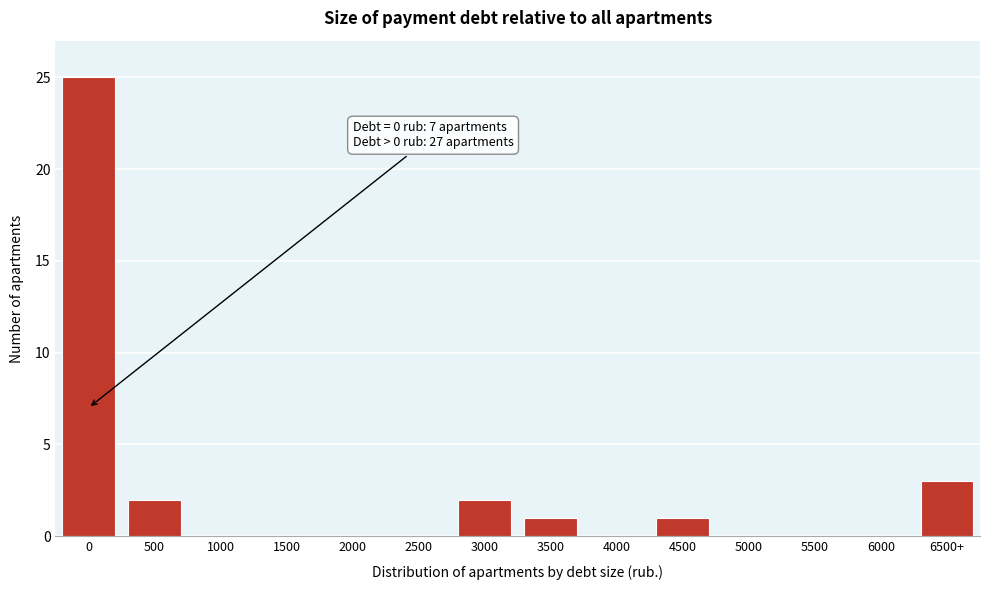

Reading right to left, extract all data points from this chart.

6500+=3	6000=0	5500=0	5000=0	4500=1	4000=0	3500=1	3000=2	2500=0	2000=0	1500=0	1000=0	500=2	0=25